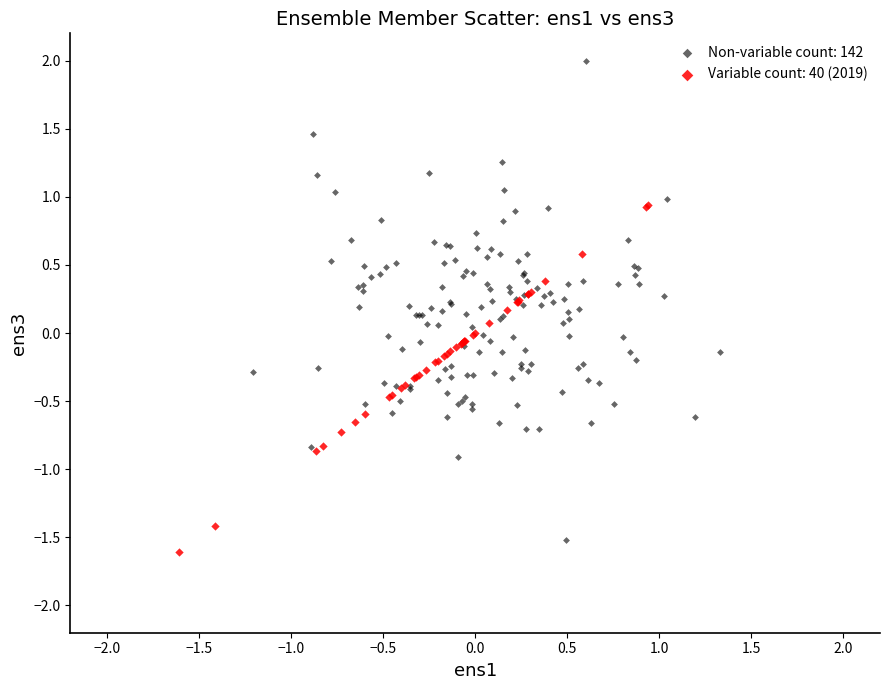

Which series contains the highest Y value?

Non-variable count: 142